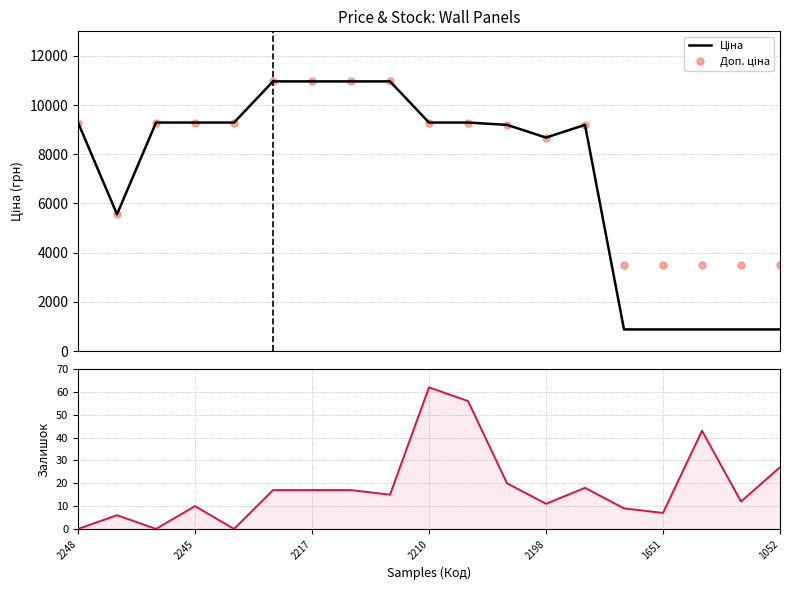

Which category has the lowest value in the Залишок series?

2248